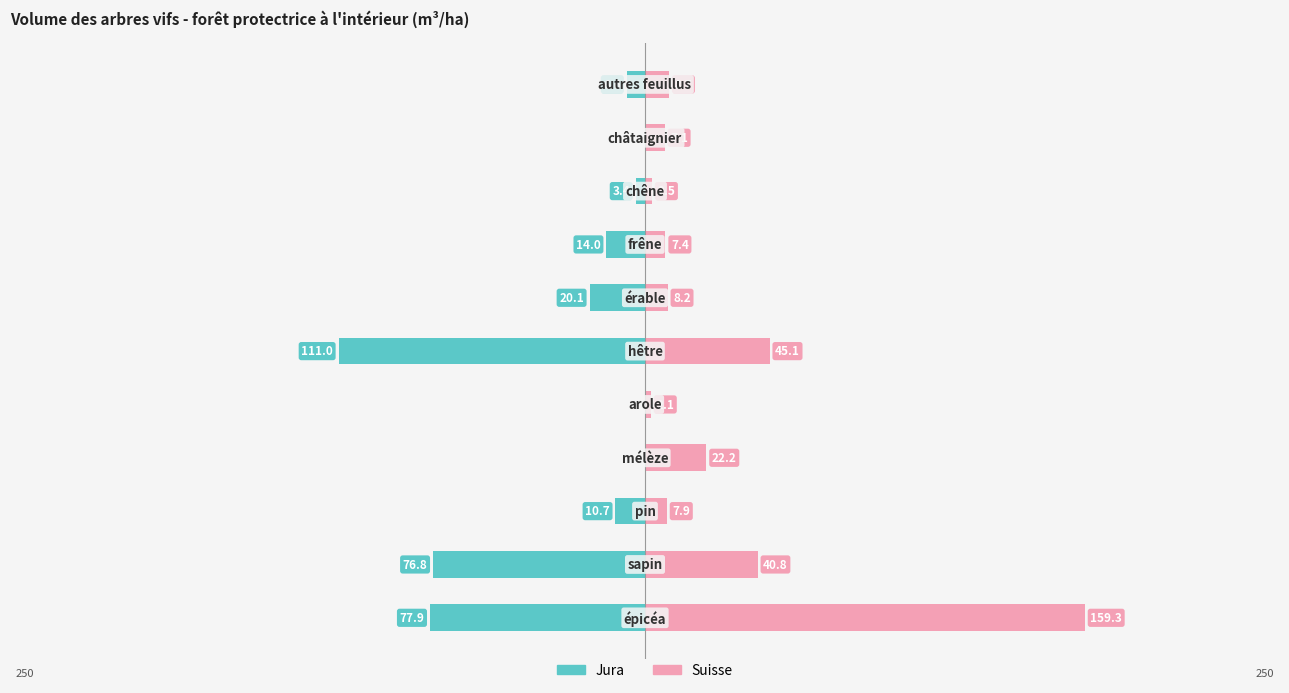

How many values in Jura are below zero?

8